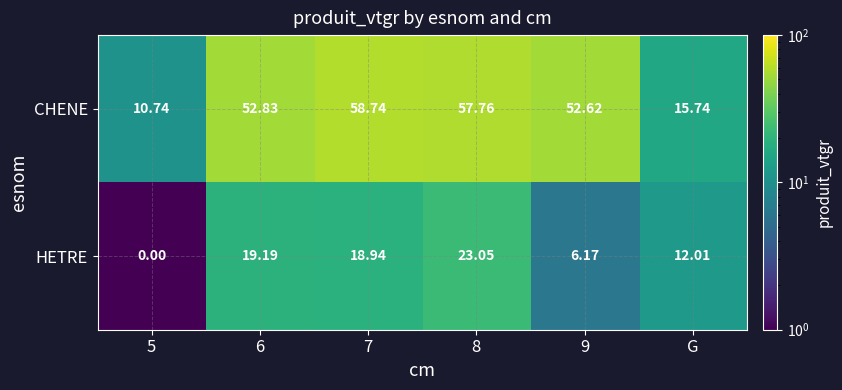

Which series has the widest spread of values?

CHENE